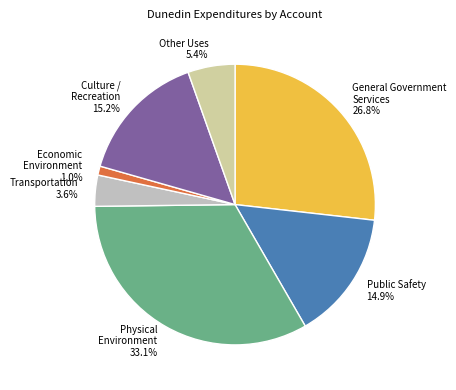

What percentage is NOT represented by General Government Services?

73.2%